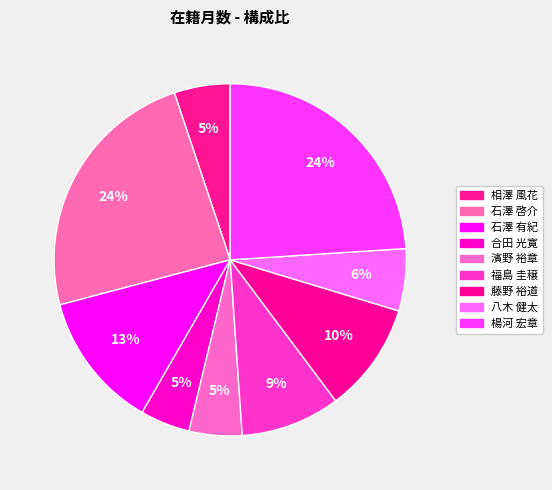

Rank the categories by value from highest to lowest.

石澤 啓介, 楊河 宏章, 石澤 有紀, 藤野 裕道, 福島 圭穣, 八木 健太, 相澤 風花, 濱野 裕章, 合田 光寛